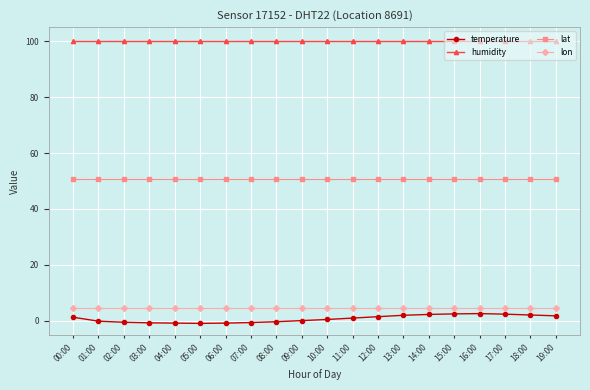

What position from the left is 12:00?

13